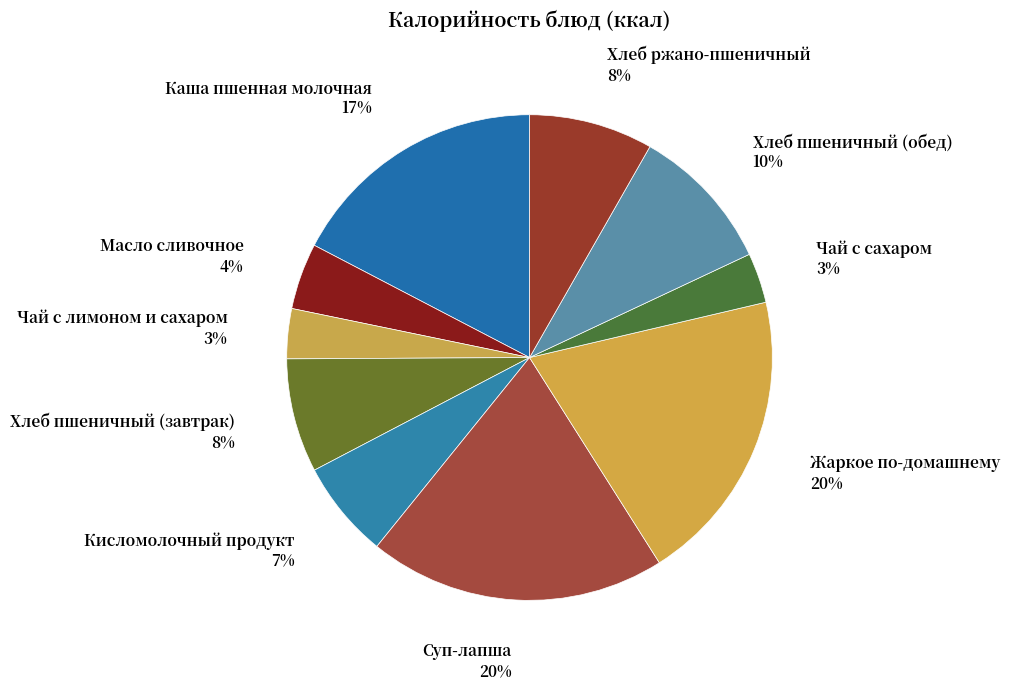

To the nearest percent, what is the average slice percentage?

10%